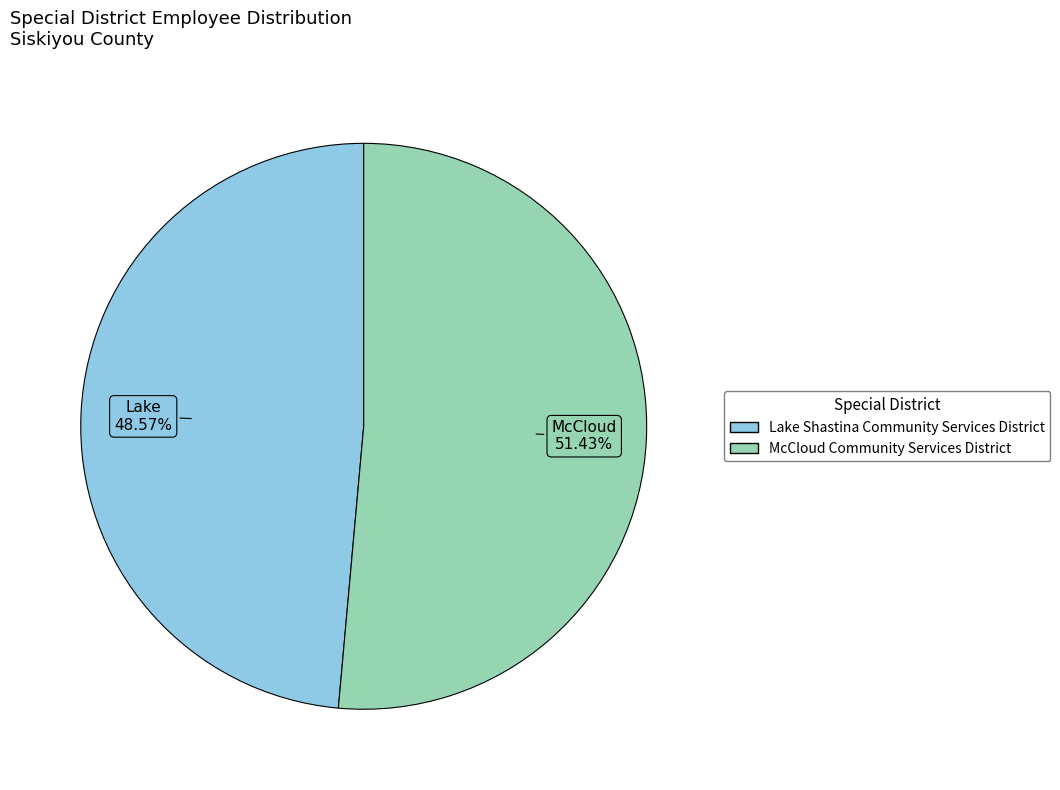

True or false: Lake Shastina Community Services District accounts for 49% of the total.

True